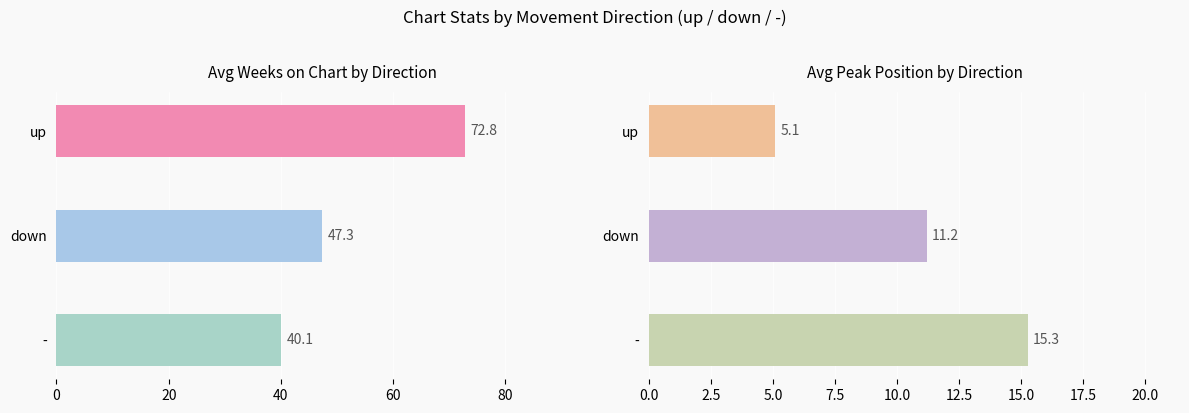

The Avg Weeks on Chart series shows 79.3 at 20. True or false?

False